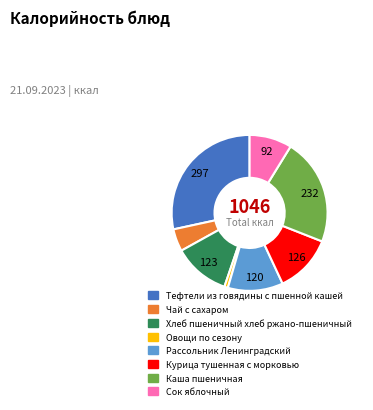

Which slice is the smallest?

Овощи по сезону